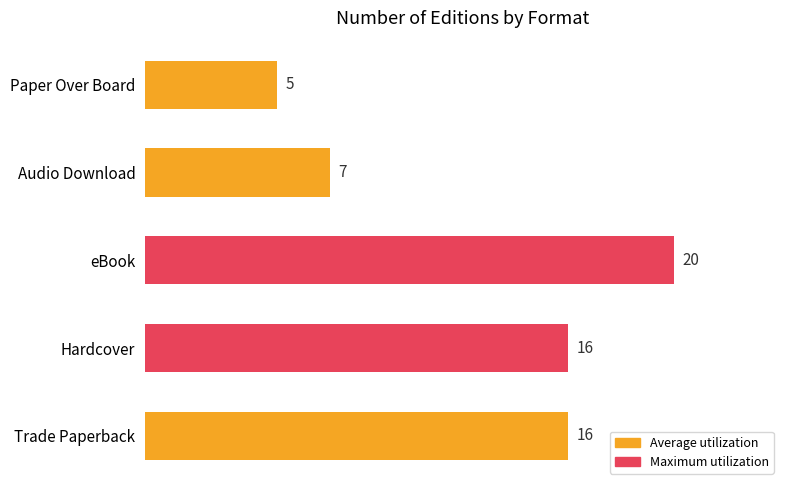

What is the ratio of the value at Hardcover to the value at Paper Over Board?

3.2